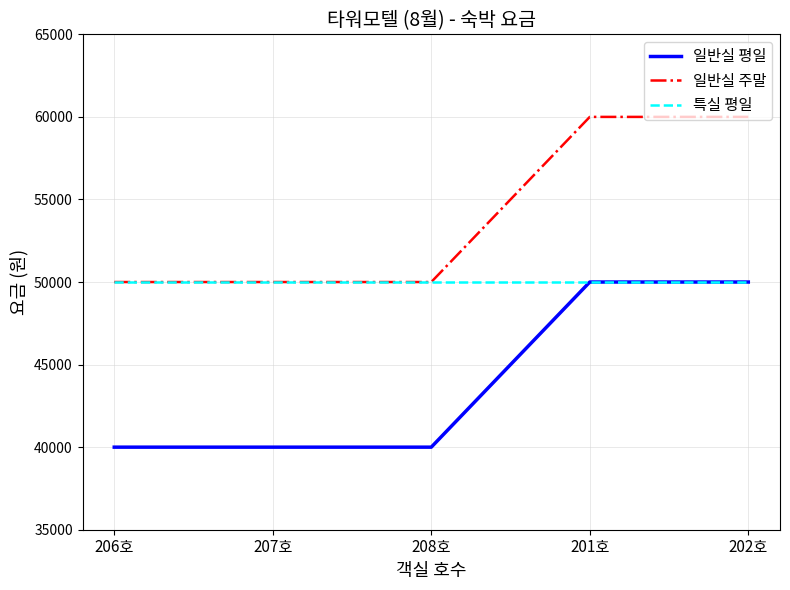

What is the sum of all 특실 평일 values?

250000